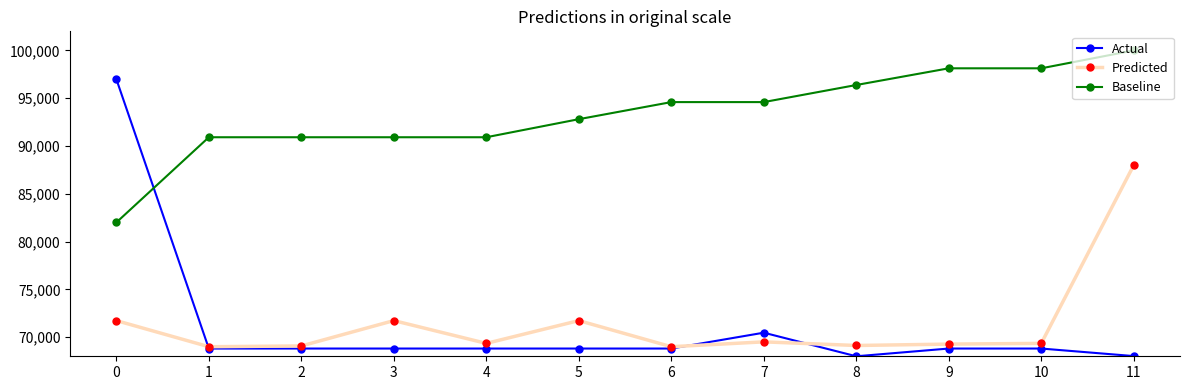

What is the spread (max minus min) of values at 11?

31979.5